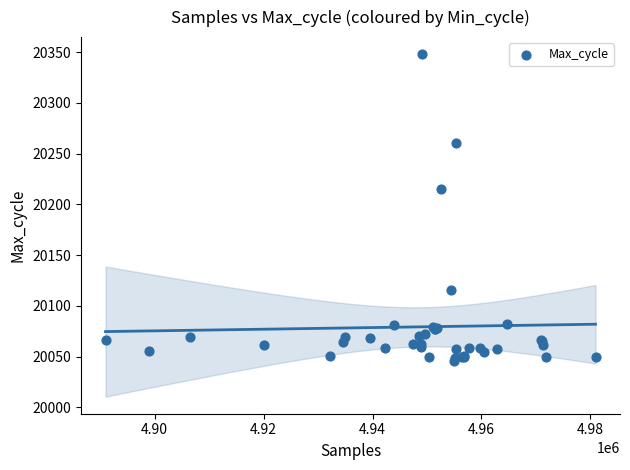

What Y value in the scatter plot is closest to 20197?

20215